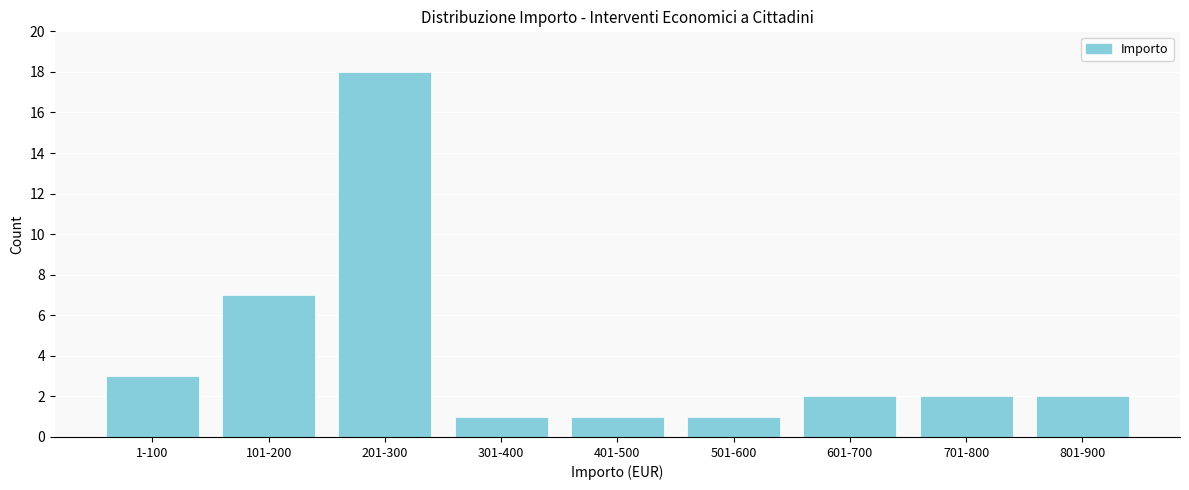

Reading left to right, transcribe all the data shown in this chart.

1-100=3	101-200=7	201-300=18	301-400=1	401-500=1	501-600=1	601-700=2	701-800=2	801-900=2